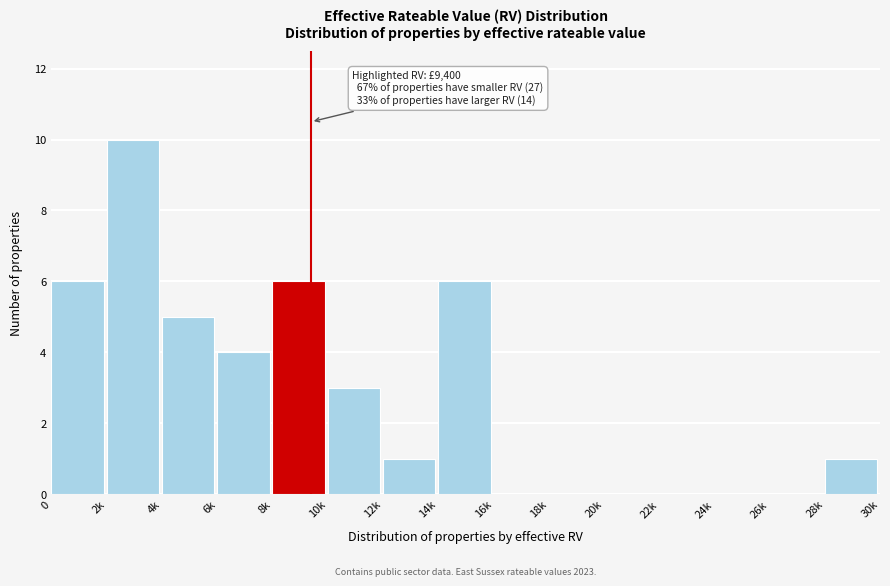

Reading left to right, transcribe all the data shown in this chart.

0=6	2k=10	4k=5	6k=4	8k=6	10k=3	12k=1	14k=6	16k=0	18k=0	20k=0	22k=0	24k=0	26k=0	28k=1